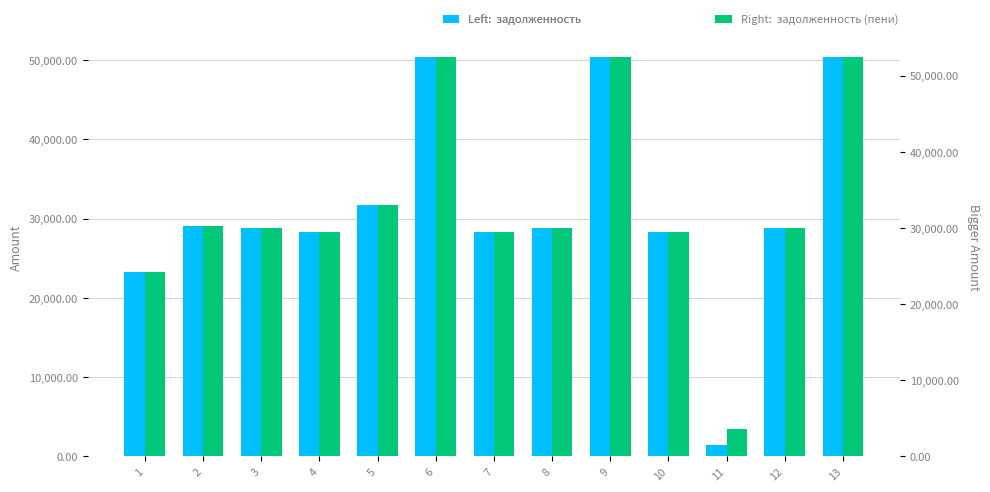

At which category is the sum across all series the highest?

6